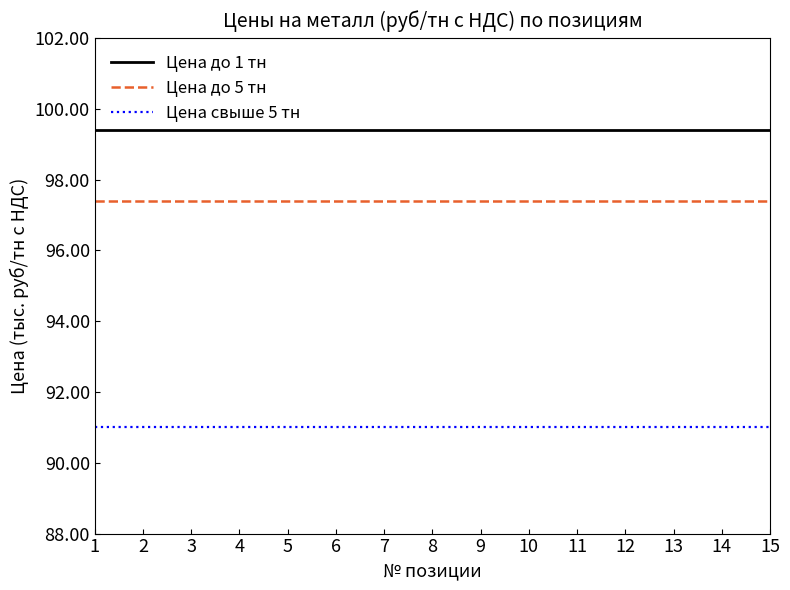

What is the average value of the Цена до 5 тн series?

97400